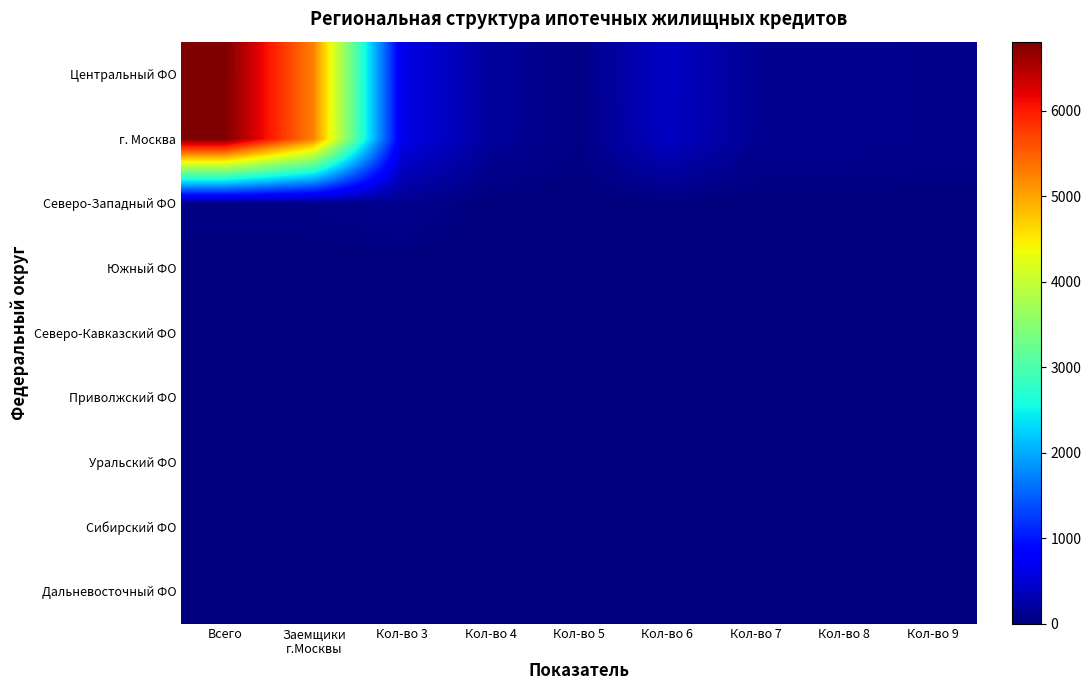

Count the number of data series in this chart.

9